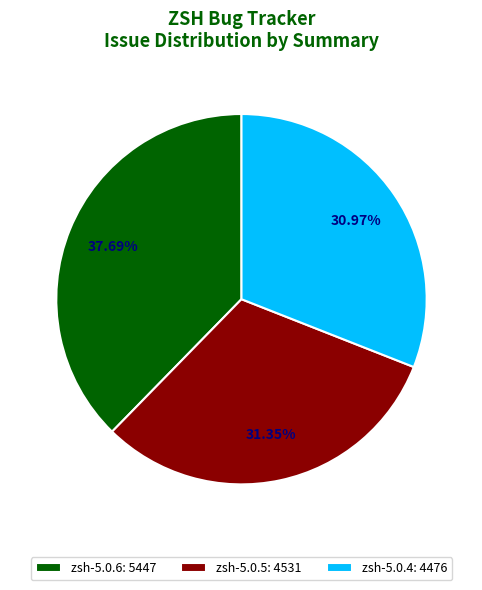

Between zsh-5.0.4: 4476 and zsh-5.0.6: 5447, which is larger?

zsh-5.0.6: 5447